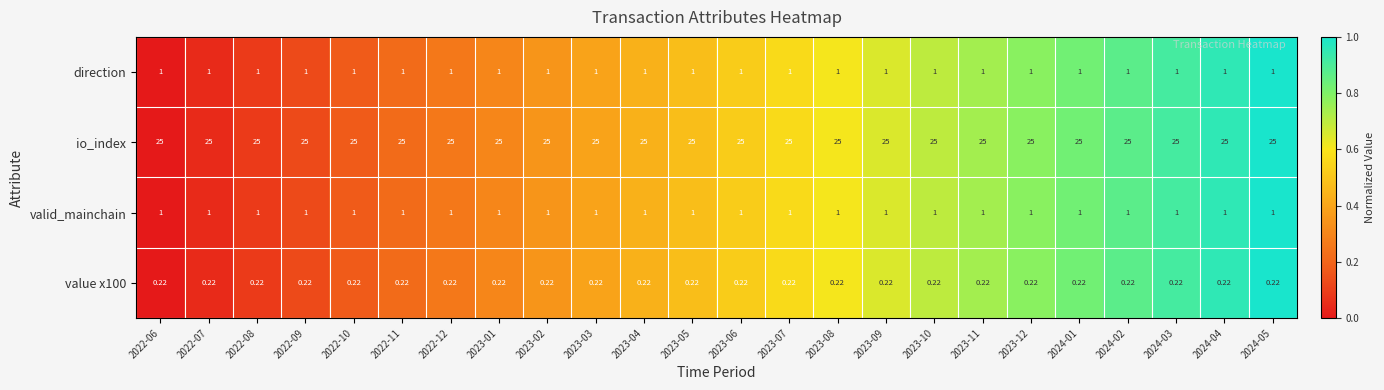

Is the value of value x100 at 2023-10 greater than the value of valid_mainchain at 2022-09?

No